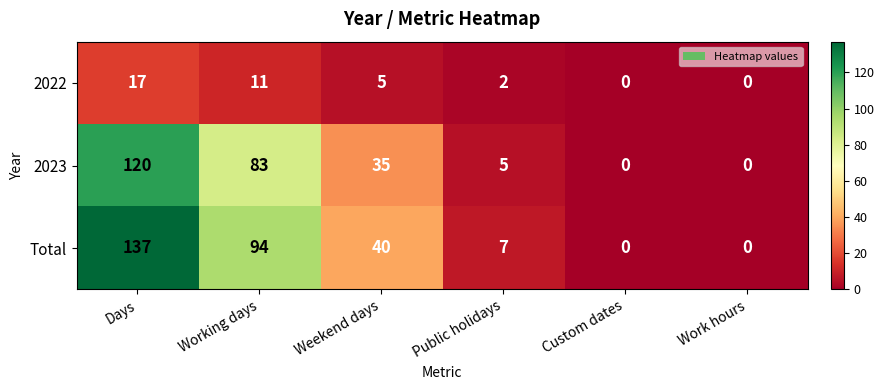

How many values in the 2023 series are below 35?

3